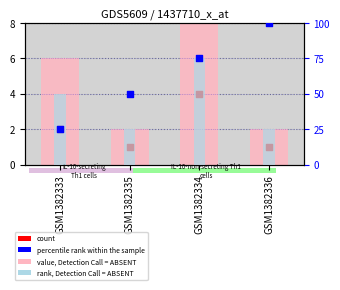

At how many categories does at least one series exceed 33?

4